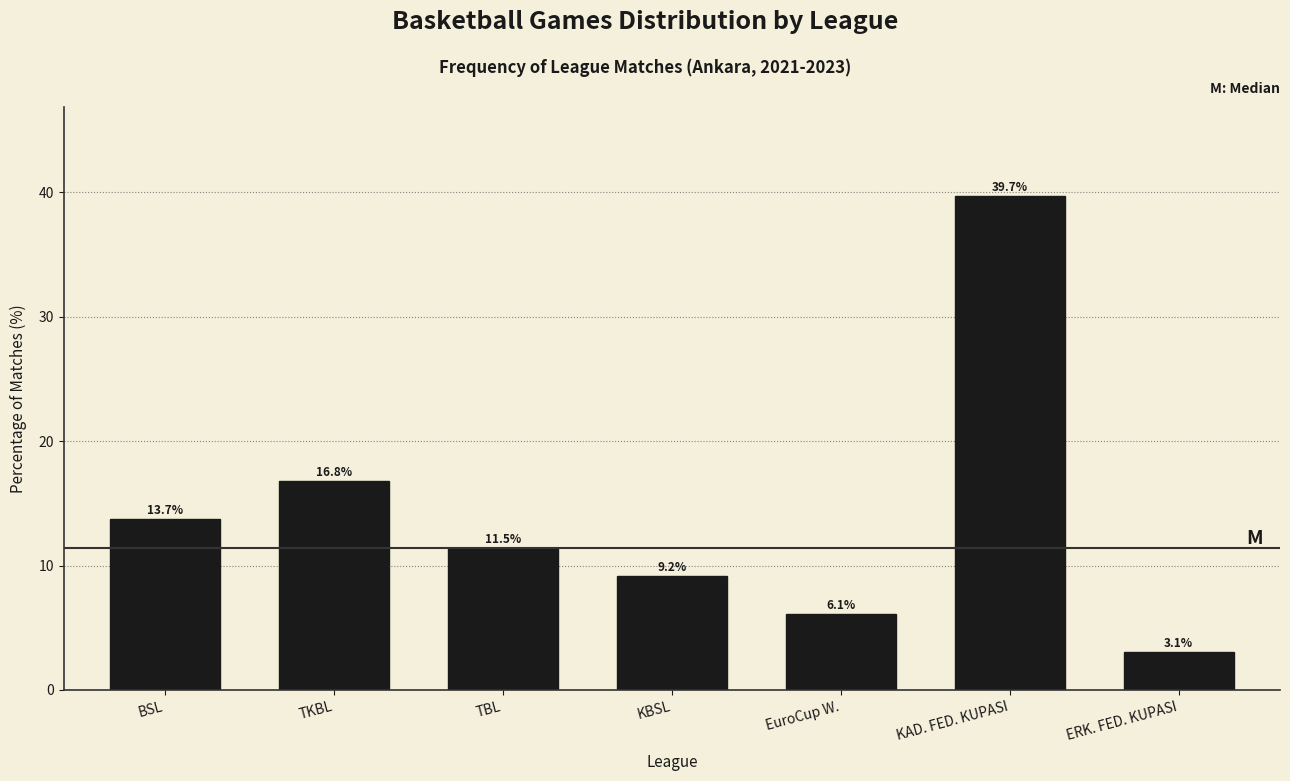

Reading right to left, transcribe all the data shown in this chart.

ERK. FED. KUPASI=3.1	KAD. FED. KUPASI=39.7	EuroCup W.=6.1	KBSL=9.2	TBL=11.5	TKBL=16.8	BSL=13.7